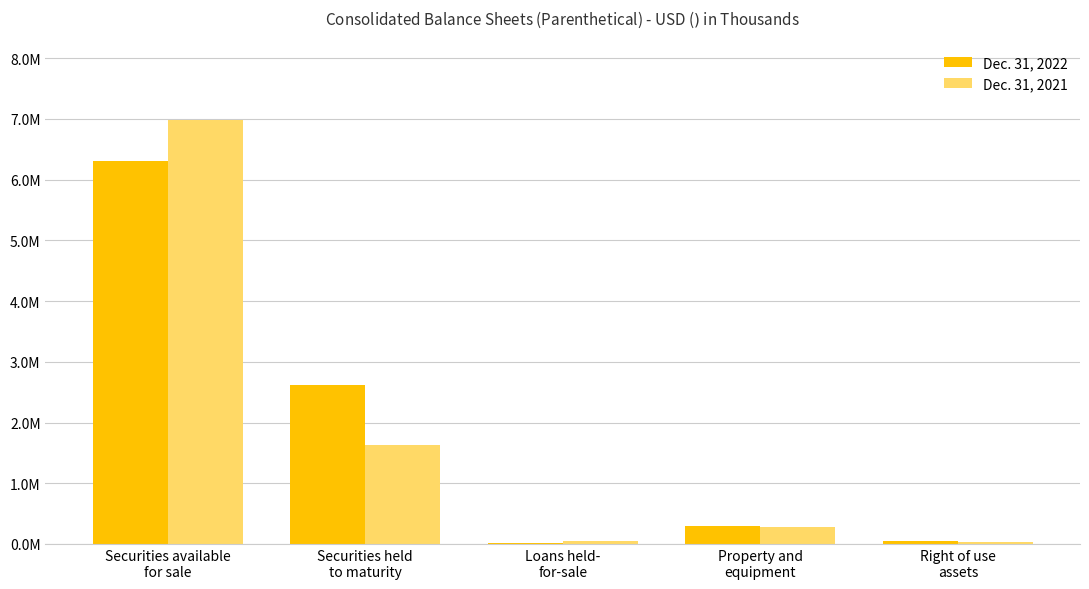

Which series has the largest total across all categories?

Dec. 31, 2022